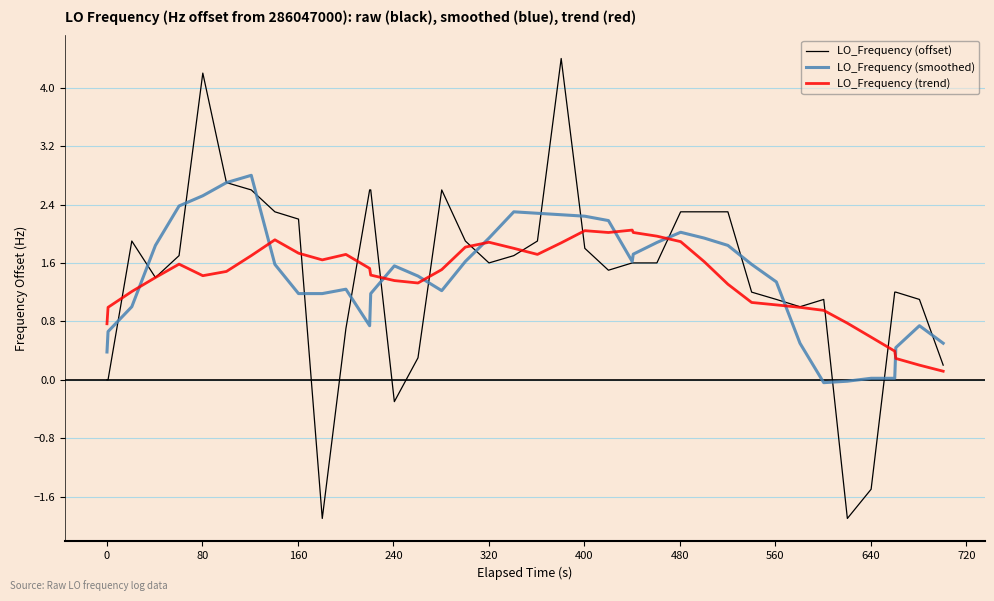

What is the smallest value displayed?

-1.9